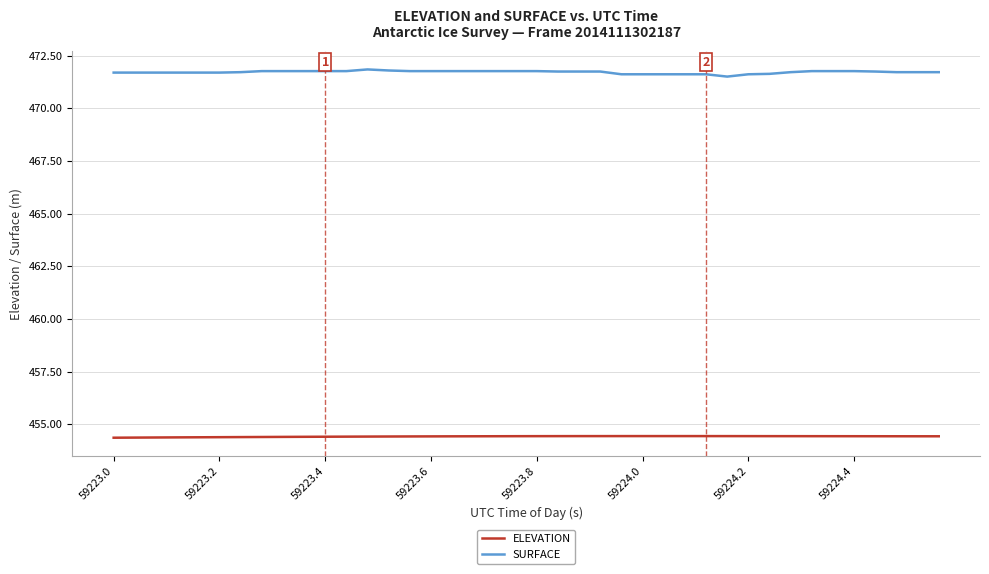

What is the minimum value for ELEVATION?

454.4